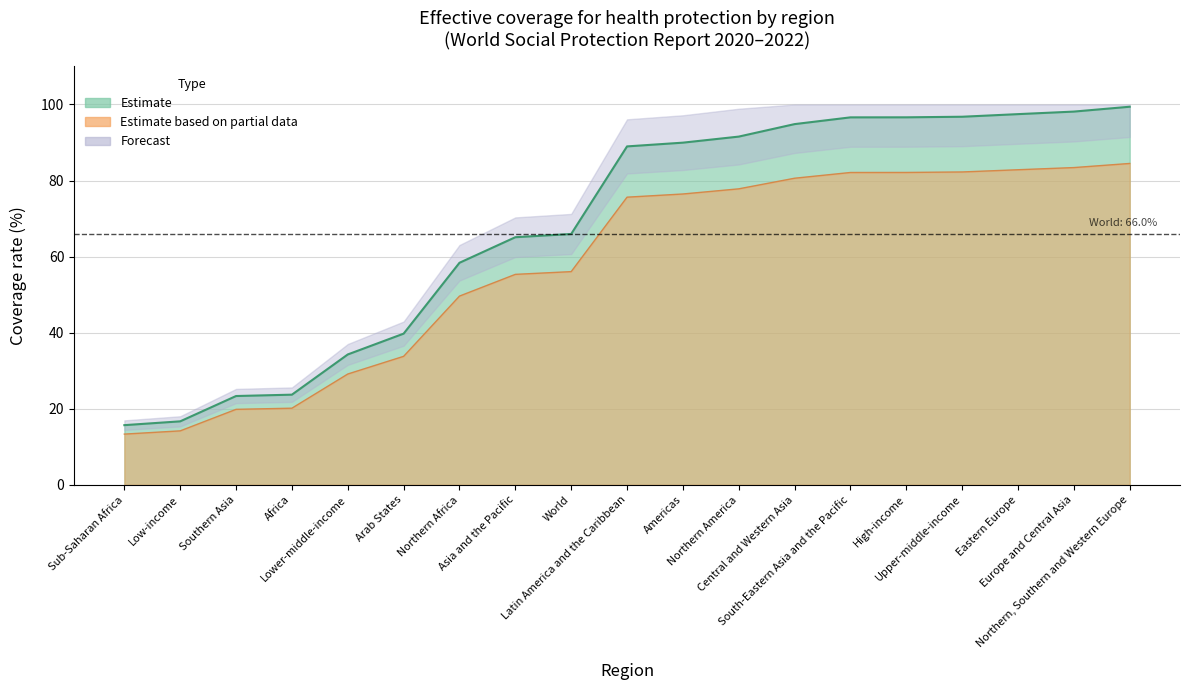

Where is the first local minimum?

2